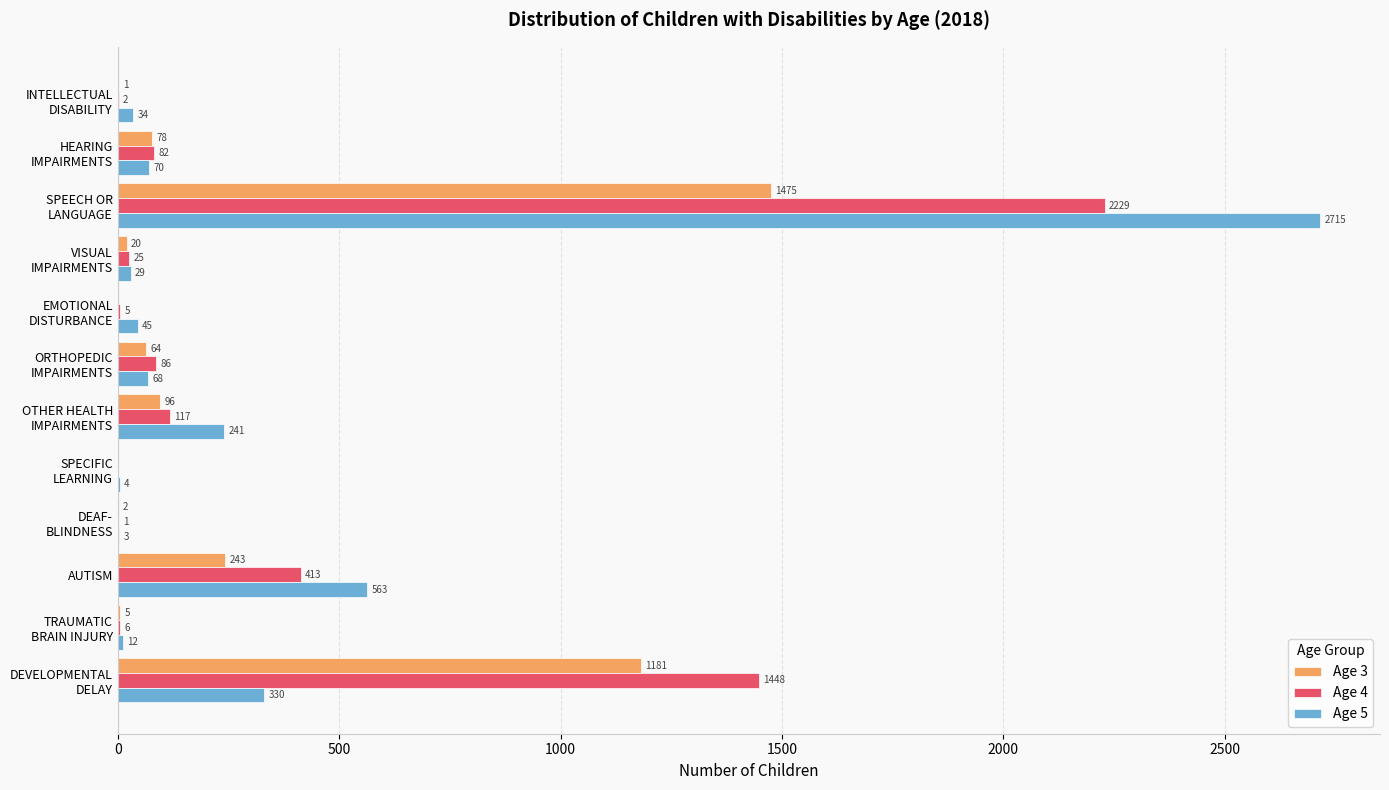

Where is Age 5 nearest to the value 1359?

AUTISM